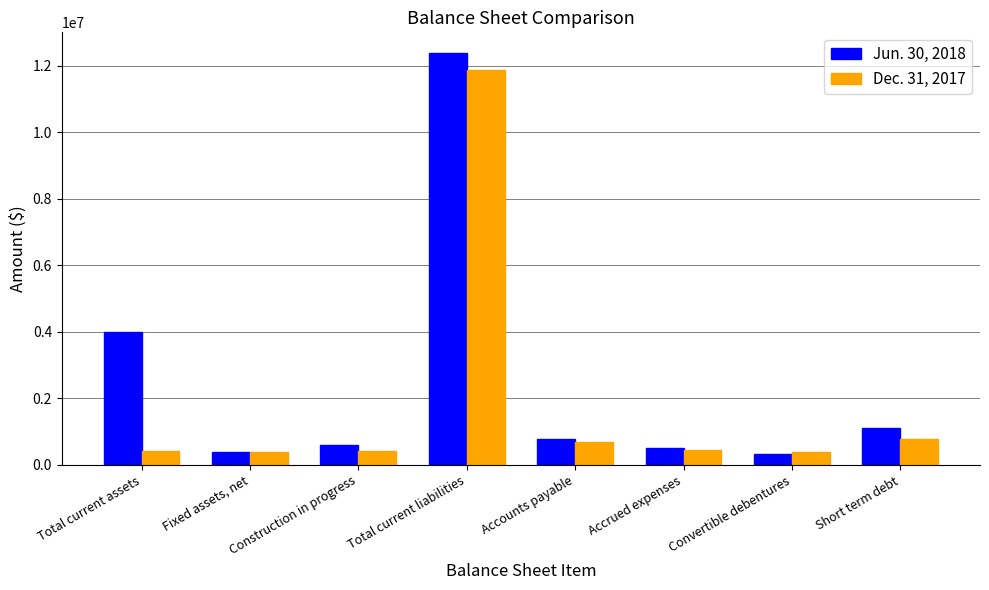

True or false: Dec. 31, 2017 has a value of 11860997 at Total current liabilities.

True